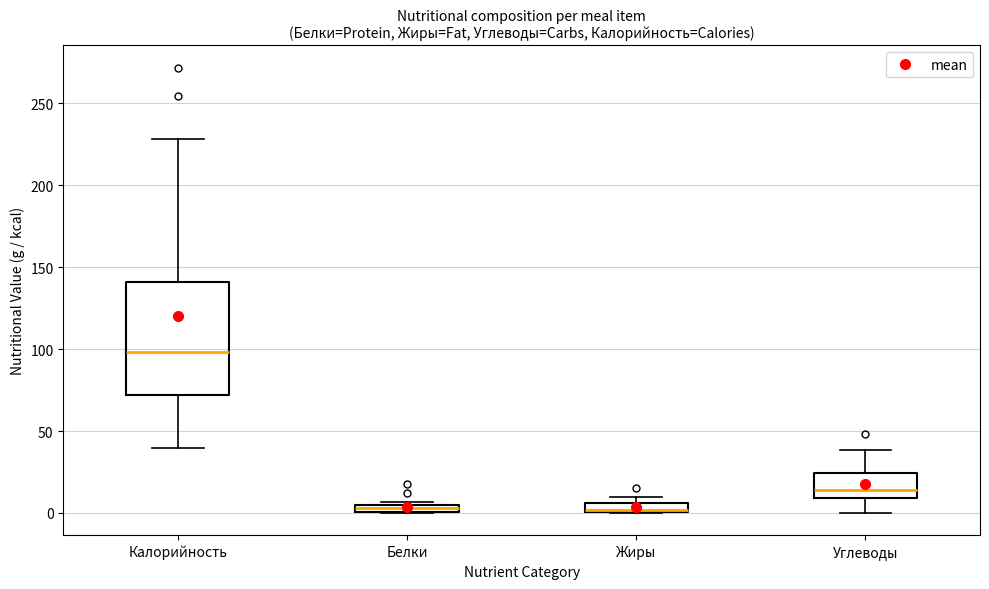

Where is the upper edge of the box for Жиры on the y-axis? The values are not printed on the chart, so give them approximately, as read against the axis.

5